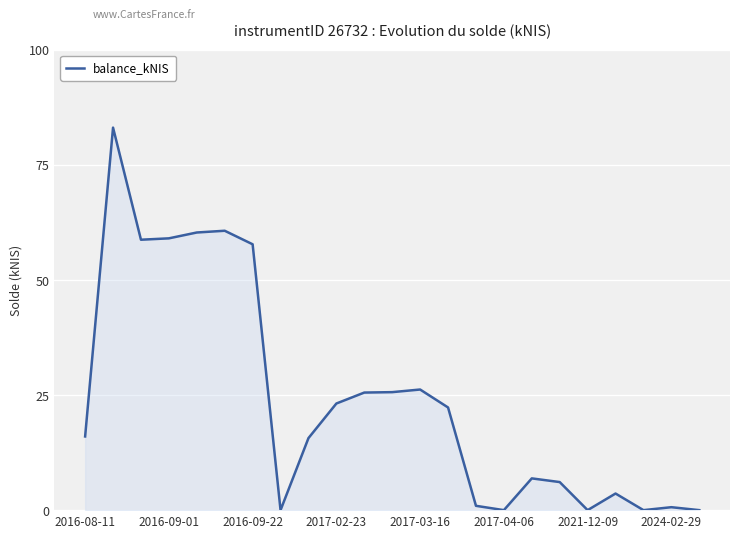

What is the difference between the maximum and minimum values?

83.1